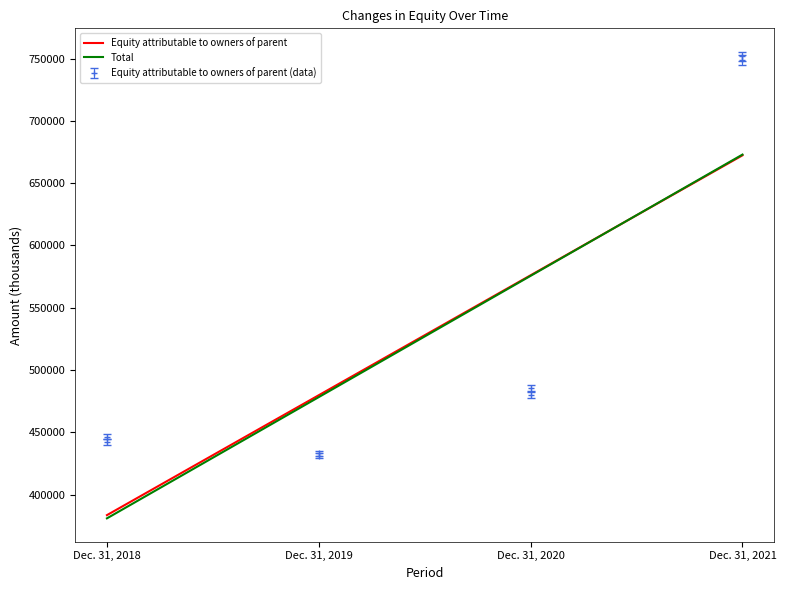

Does the chart display data point markers on the line(s)?

No